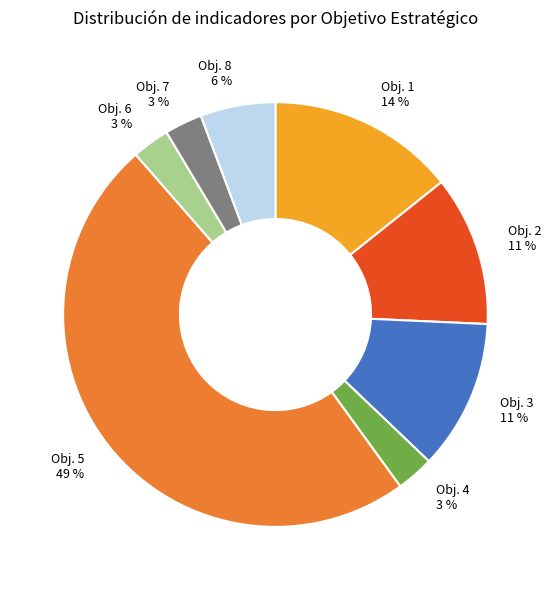

Is there a majority slice in this chart?

No